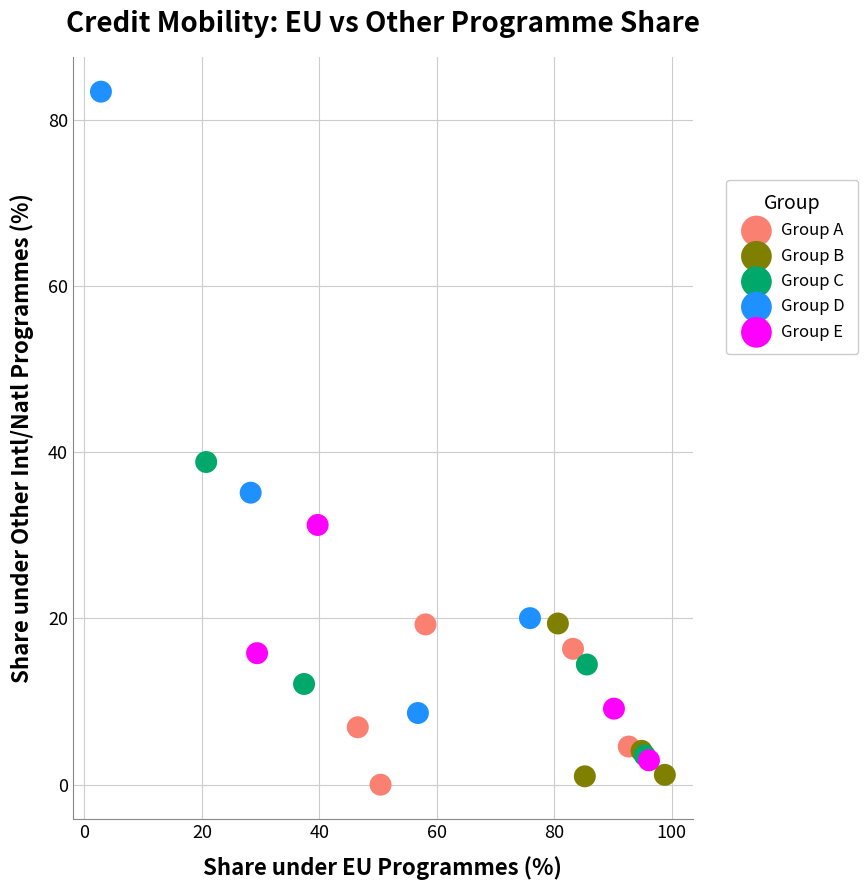

Which series reaches the maximum Y coordinate?

Group D